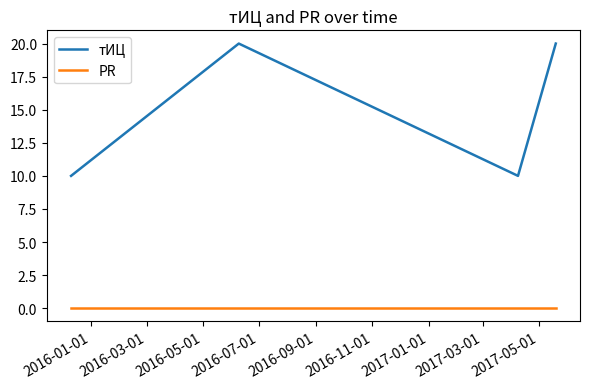

Which series has the largest total across all categories?

тИЦ